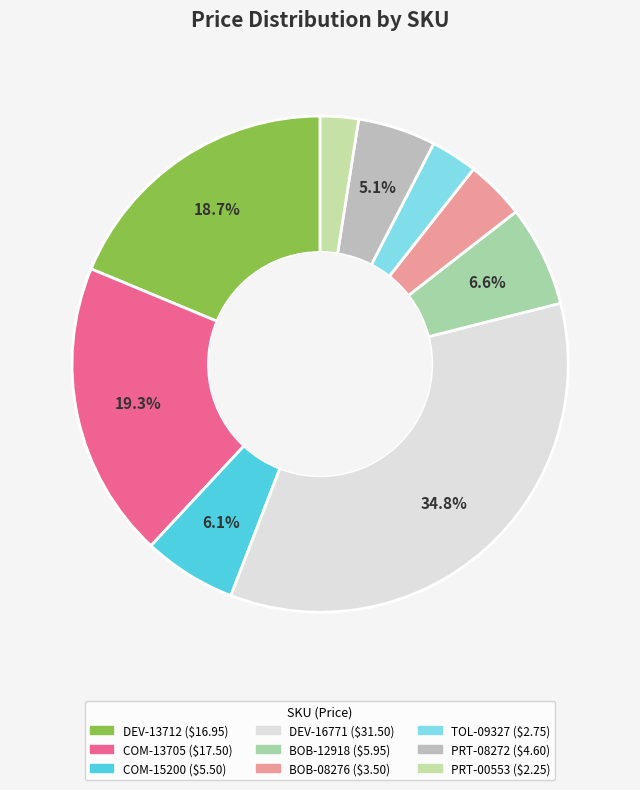

True or false: DEV-16771 accounts for 35% of the total.

True